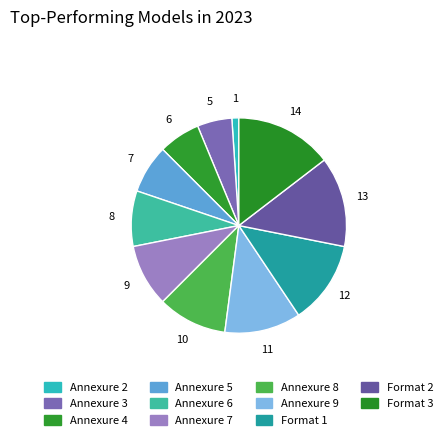

How many slices are in this pie chart?

11